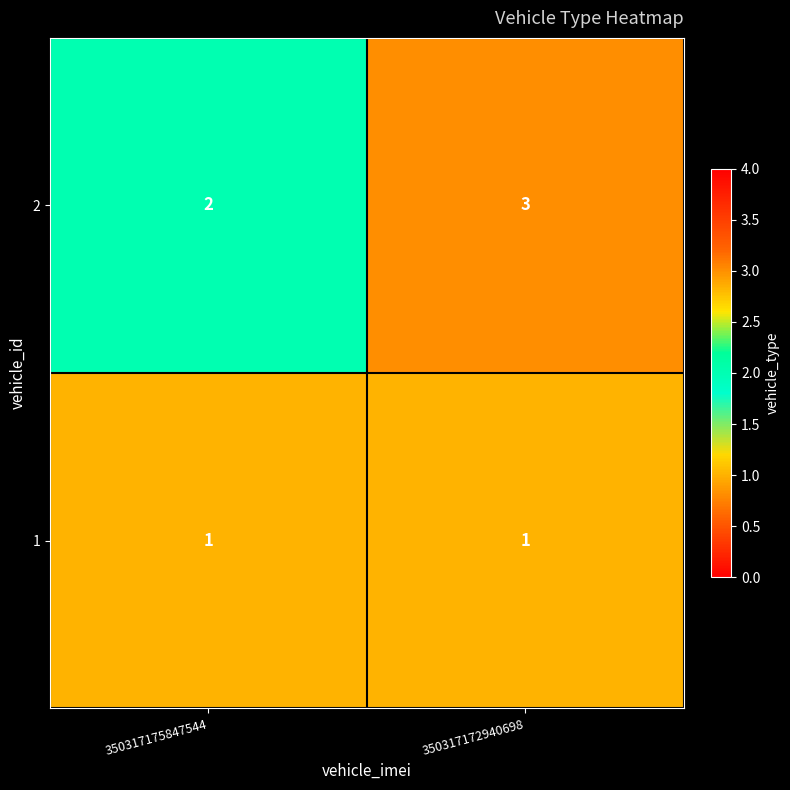

The value of 2 at 350317172940698 is 1. True or false?

False